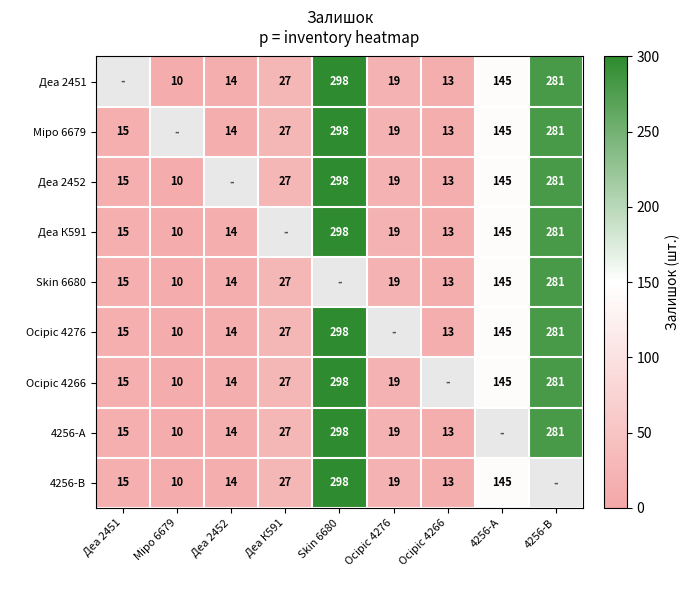

The value of Skin 6680 at Деа 2451 is 15. True or false?

True